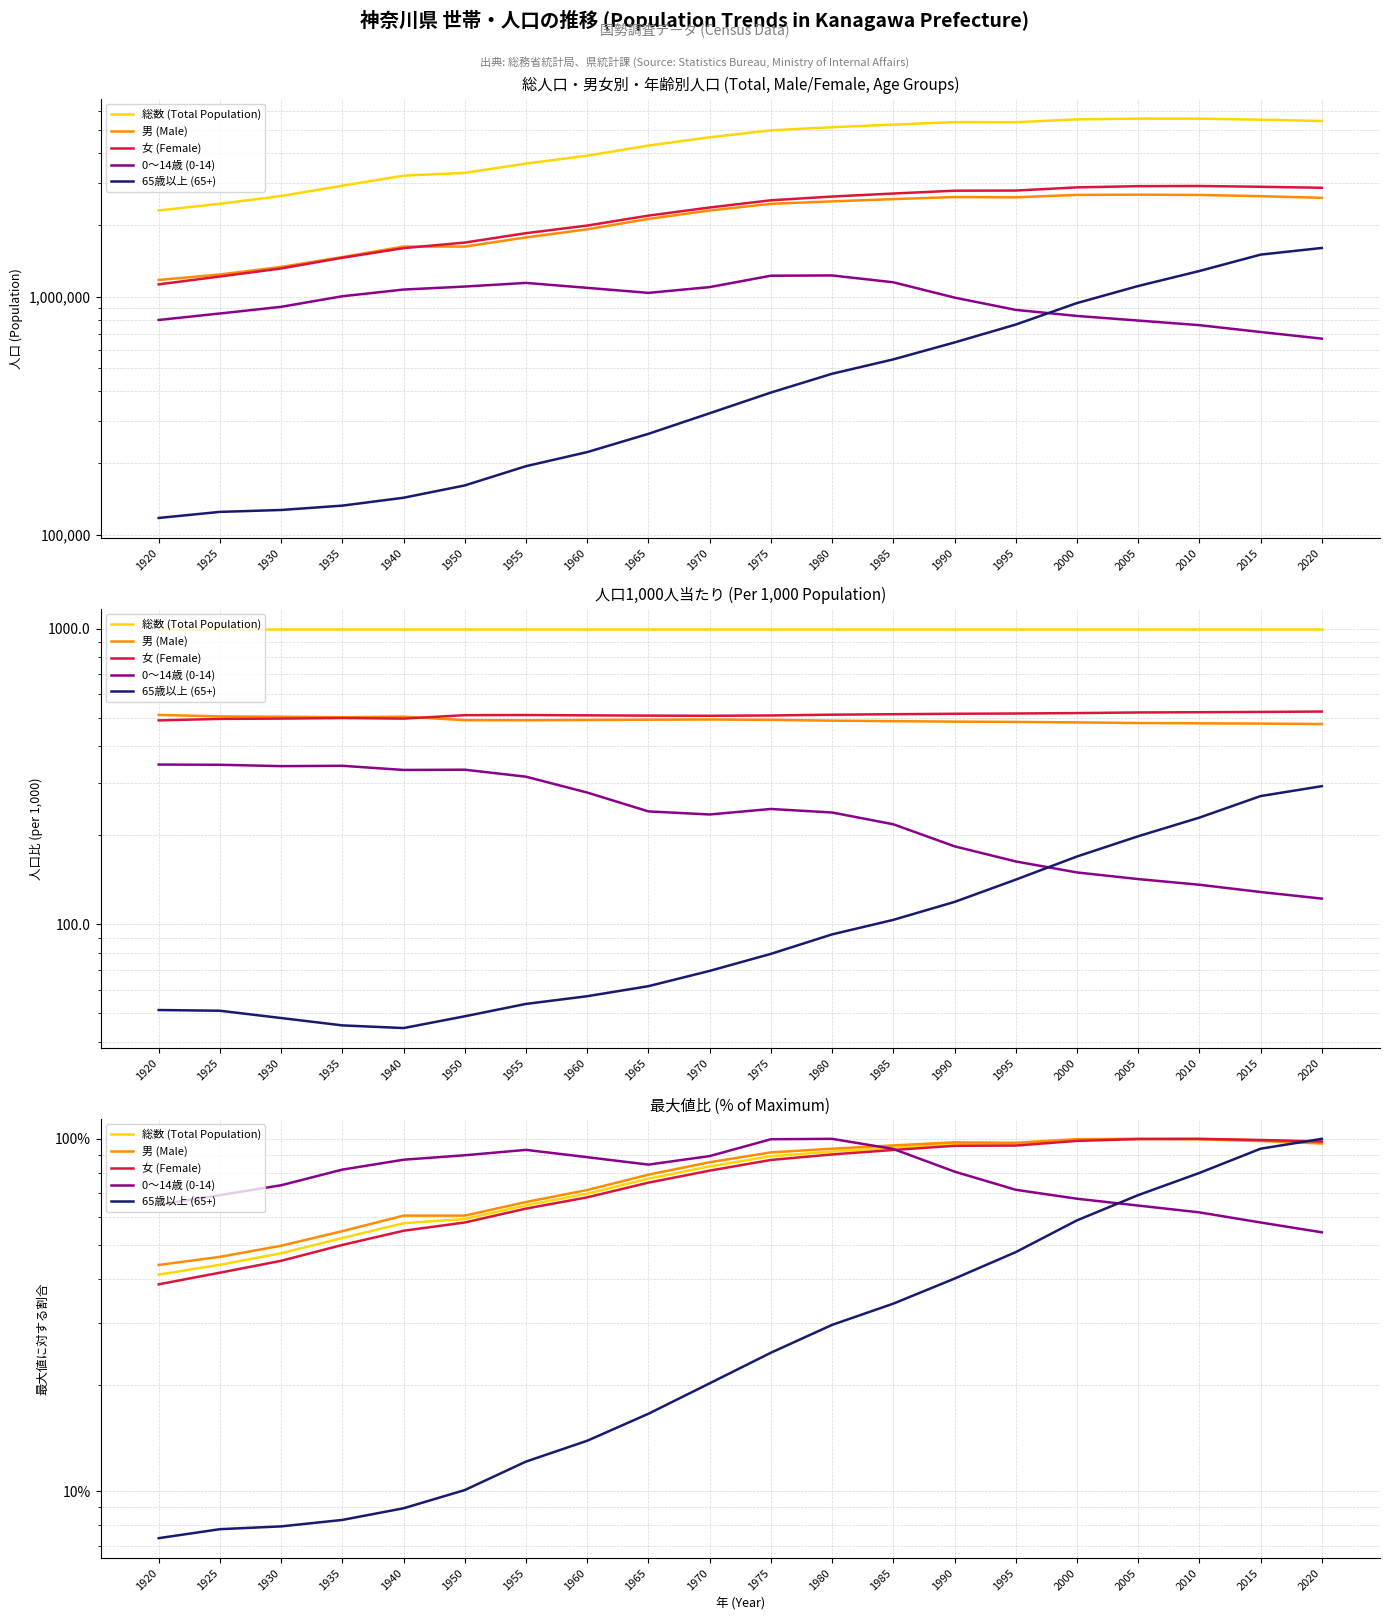

True or false: 65歳以上 (65+) and 0～14歳 (0-14) cross at least once.

True